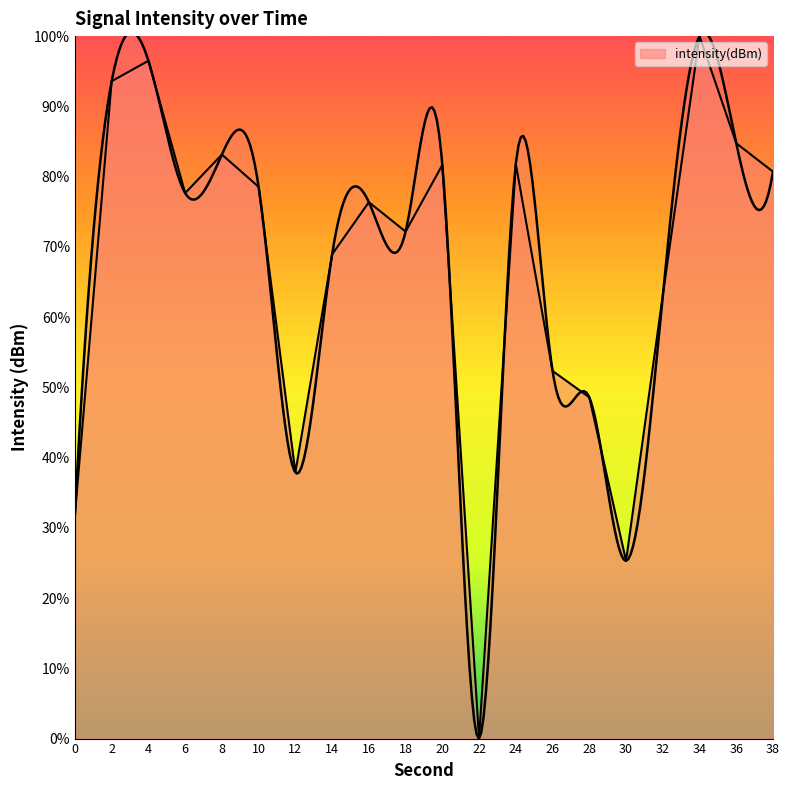

How many values exceed 77?

10